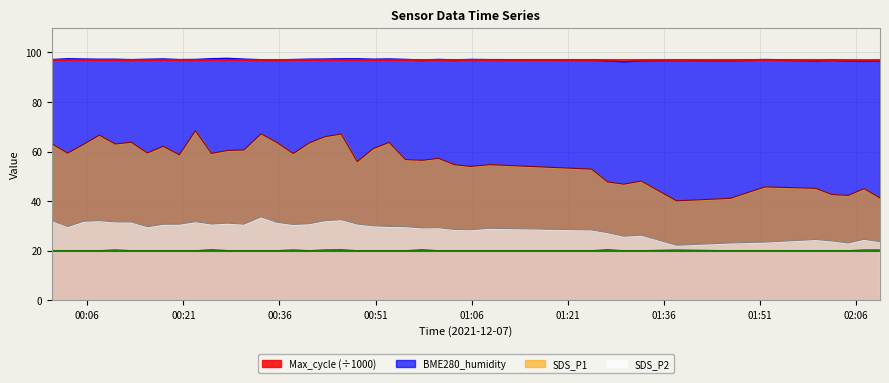

In Max_cycle, how many points are higher than both neighbors (excluding endpoints)?

8